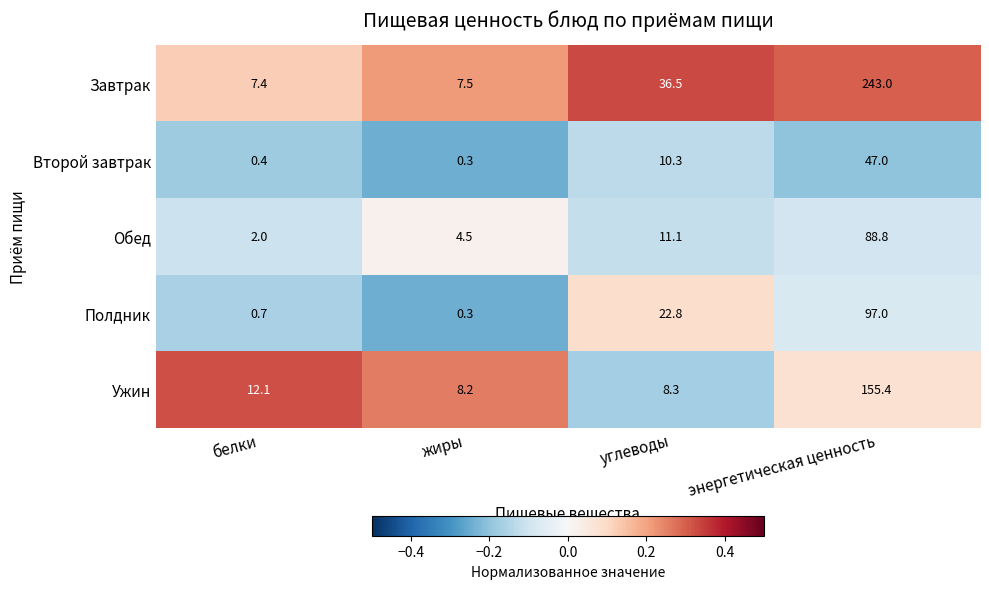

Count the number of categories in the chart.

4